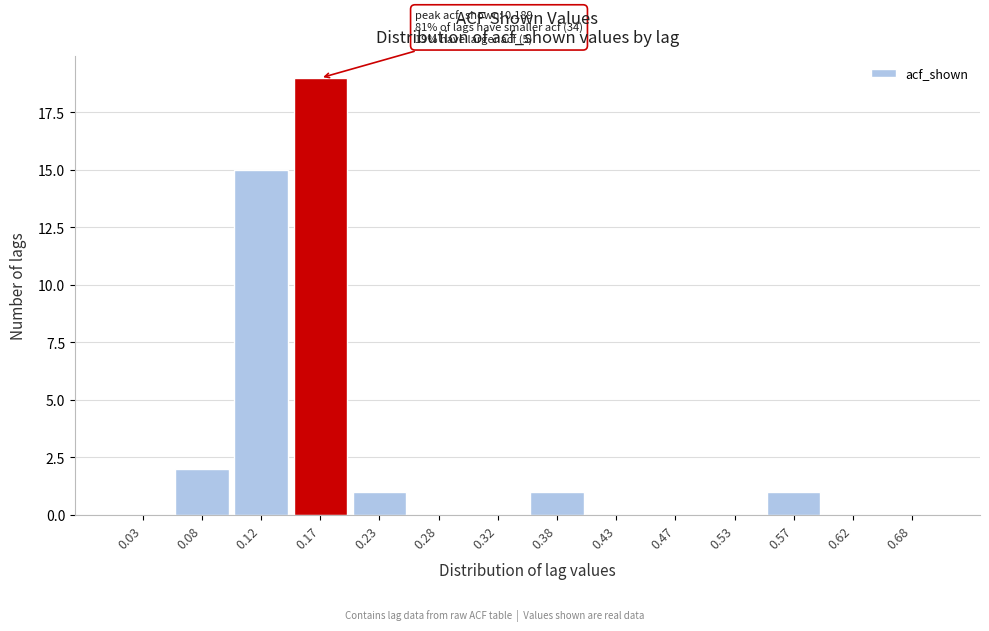

Which range on the x-axis has the tallest bar?

0.15 to 0.20